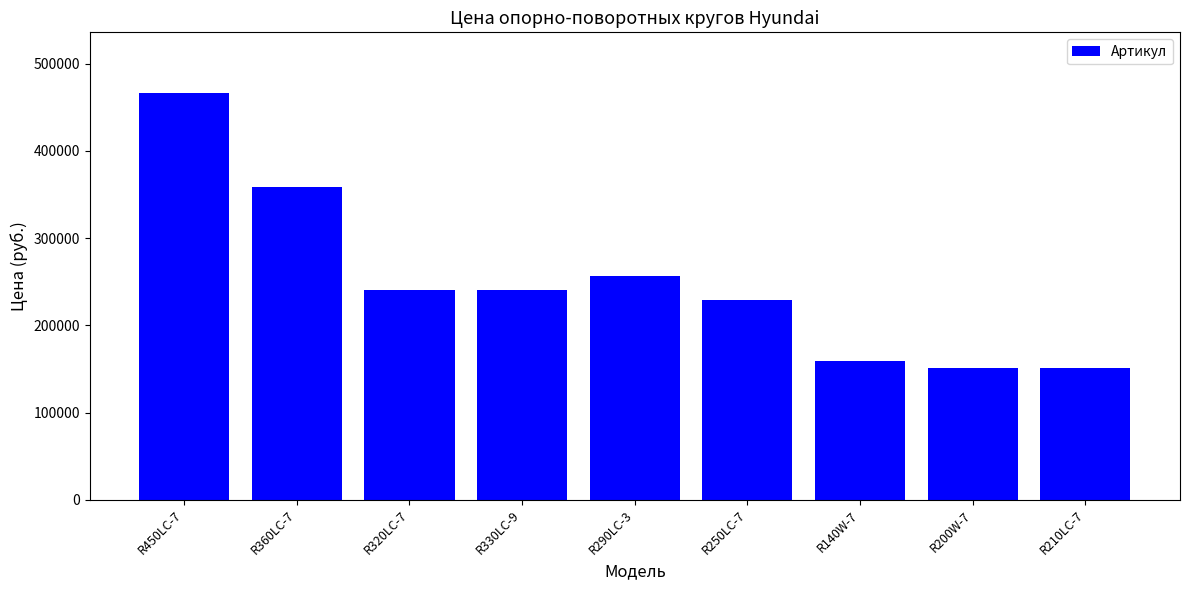

The chart shows a value of 229200 at R250LC-7. True or false?

True